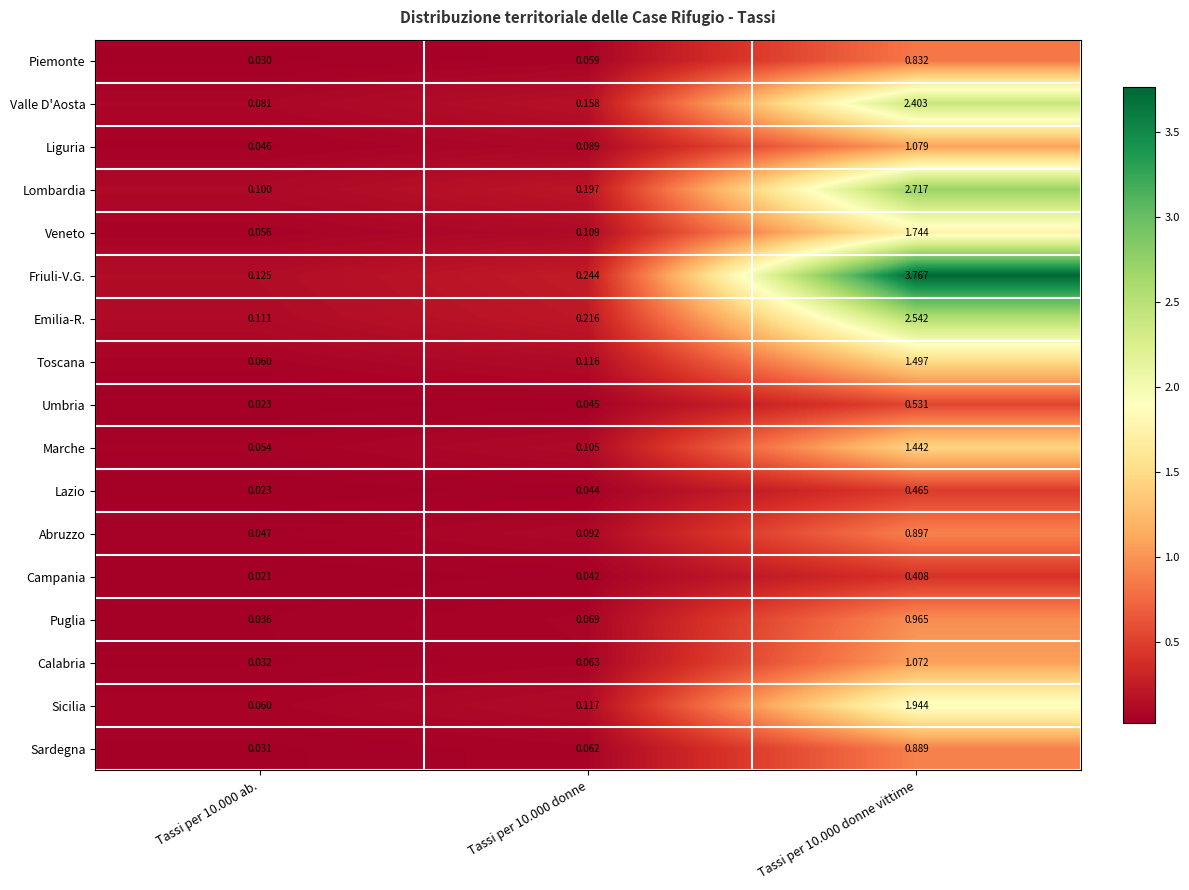

Which series has the largest total across all categories?

Friuli-V.G.